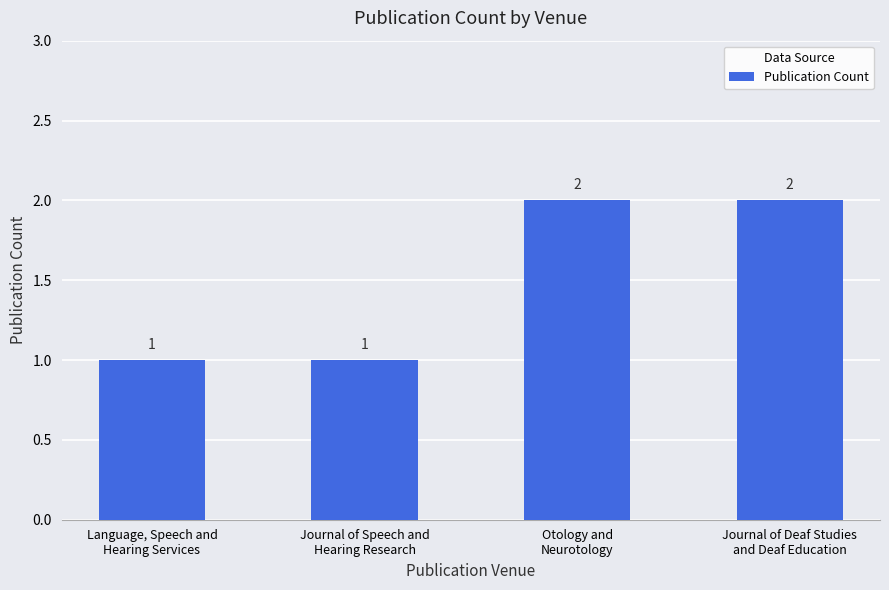

How many bars are there in total?

4